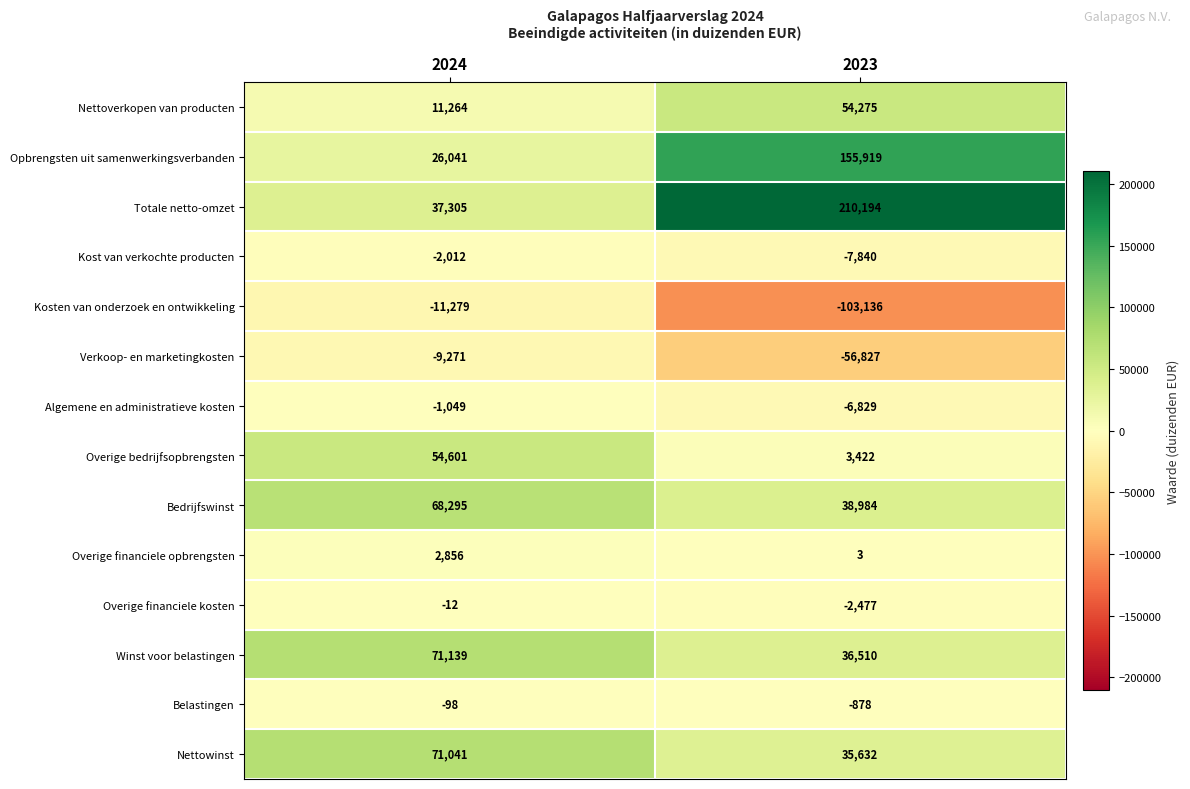

The value of Opbrengsten uit samenwerkingsverbanden at 2024 is 36497. True or false?

False